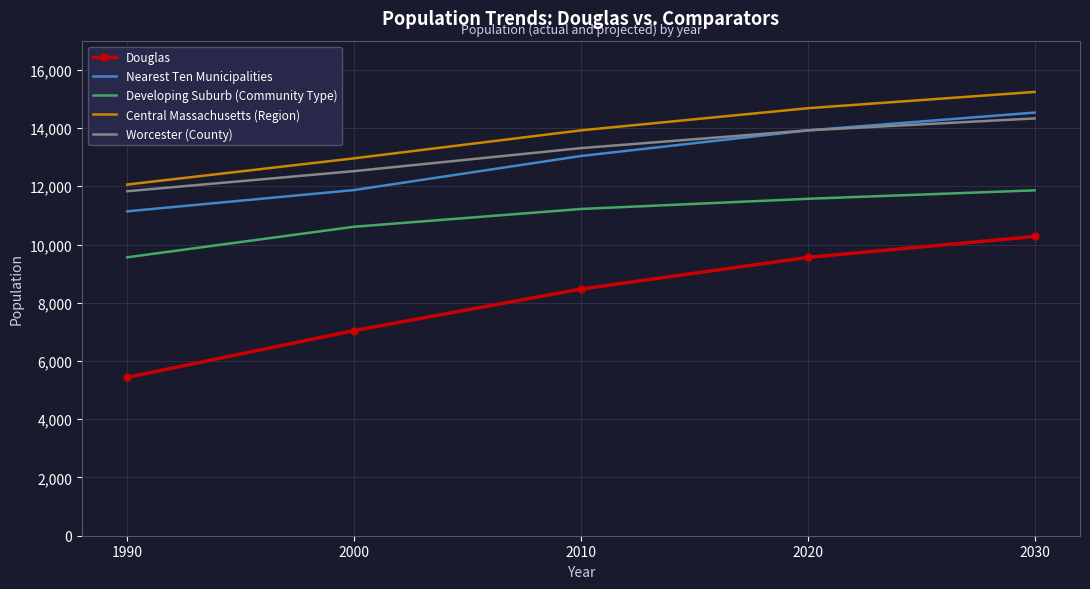

What is the difference between the Nearest Ten Municipalities values at 2010 and 2030?

1490